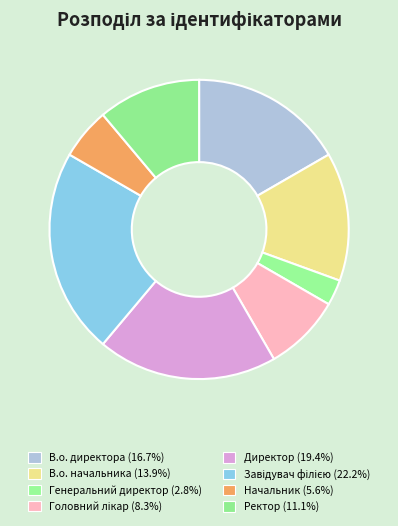

Count the number of slices in the pie.

8